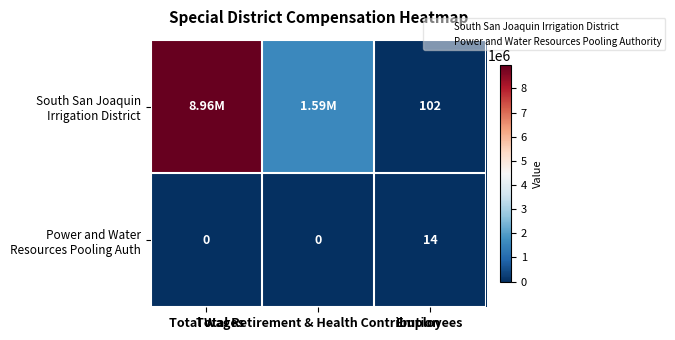

At which label is Power and Water Resources Pooling Auth closest to 7?

Total Wages